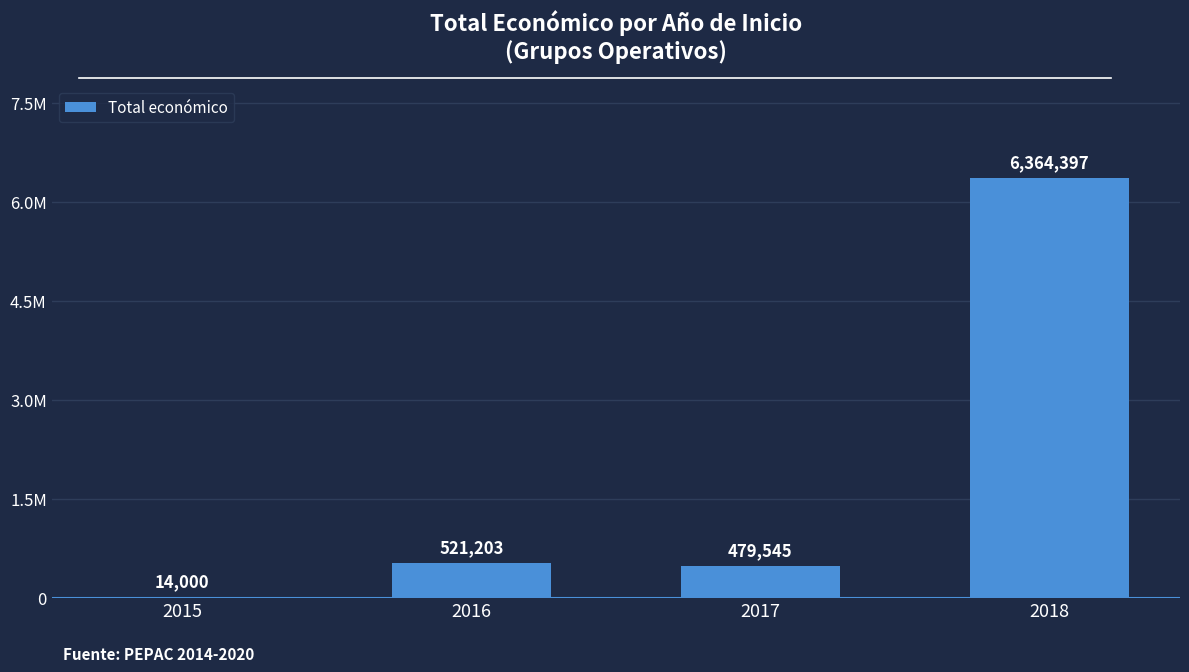

True or false: the data shows 811122 at 2017.

False